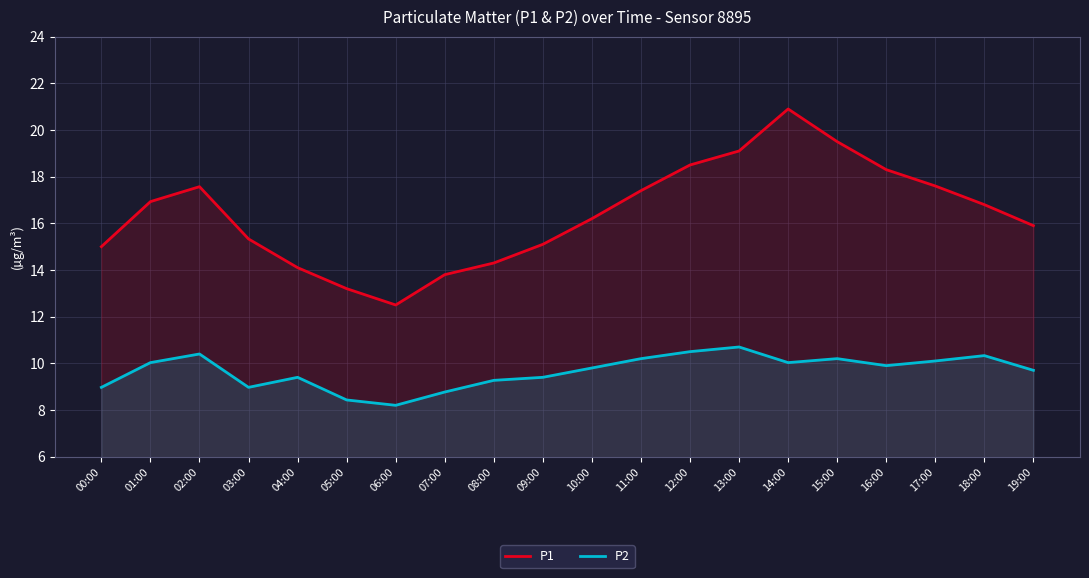

In P1, how many points are lower than both neighbors (excluding endpoints)?

1